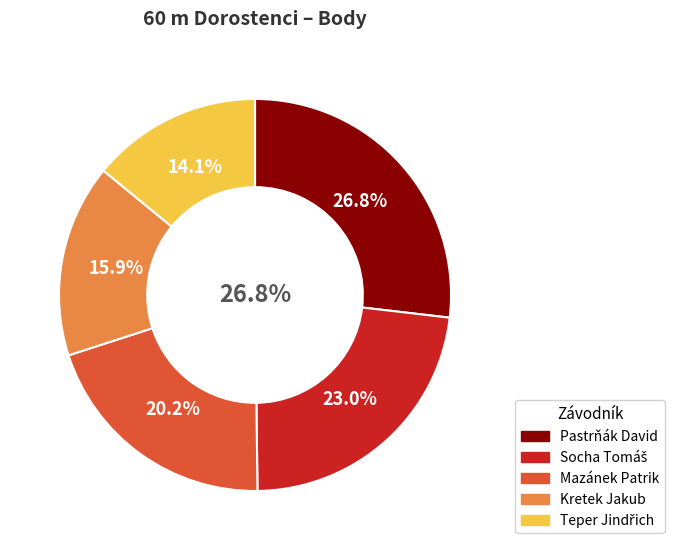

To the nearest percent, what is the combined percentage of Pastrňák David and Teper Jindřich?

41%